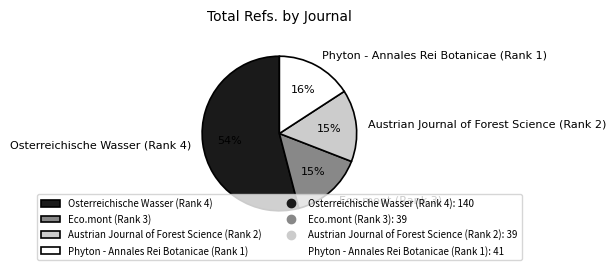

Combined, do Osterreichische Wasser (Rank 4) and Austrian Journal of Forest Science (Rank 2) account for over 50%?

Yes